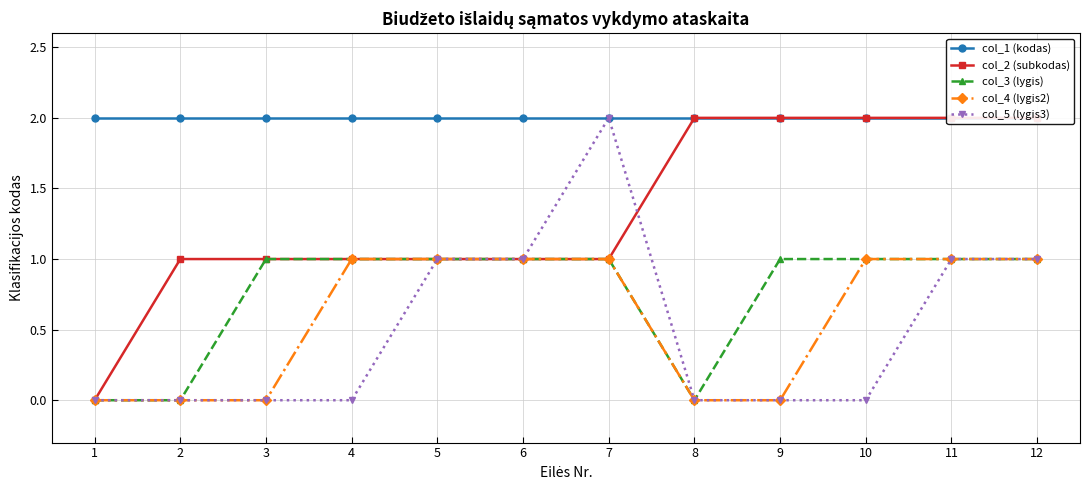

True or false: col_2 (subkodas) and col_4 (lygis2) intersect in this chart.

False